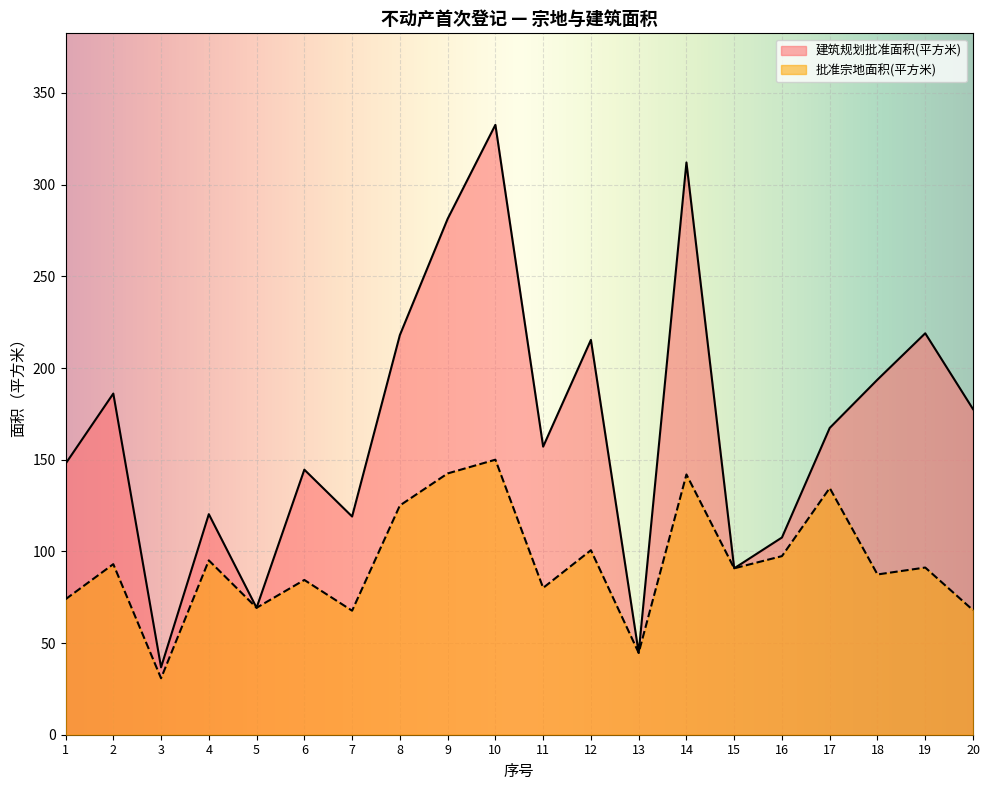

What is the value of the 建筑规划批准面积(平方米) point at the 18th from the left?

193.7